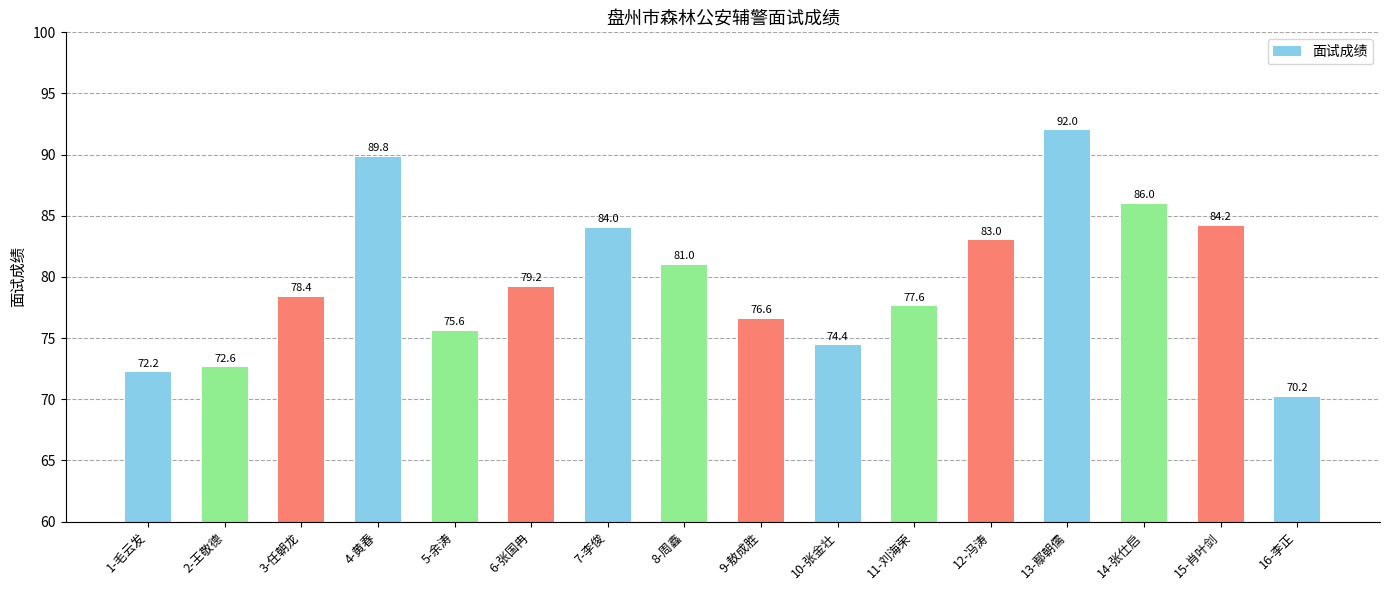

How many data points are above 79?

8